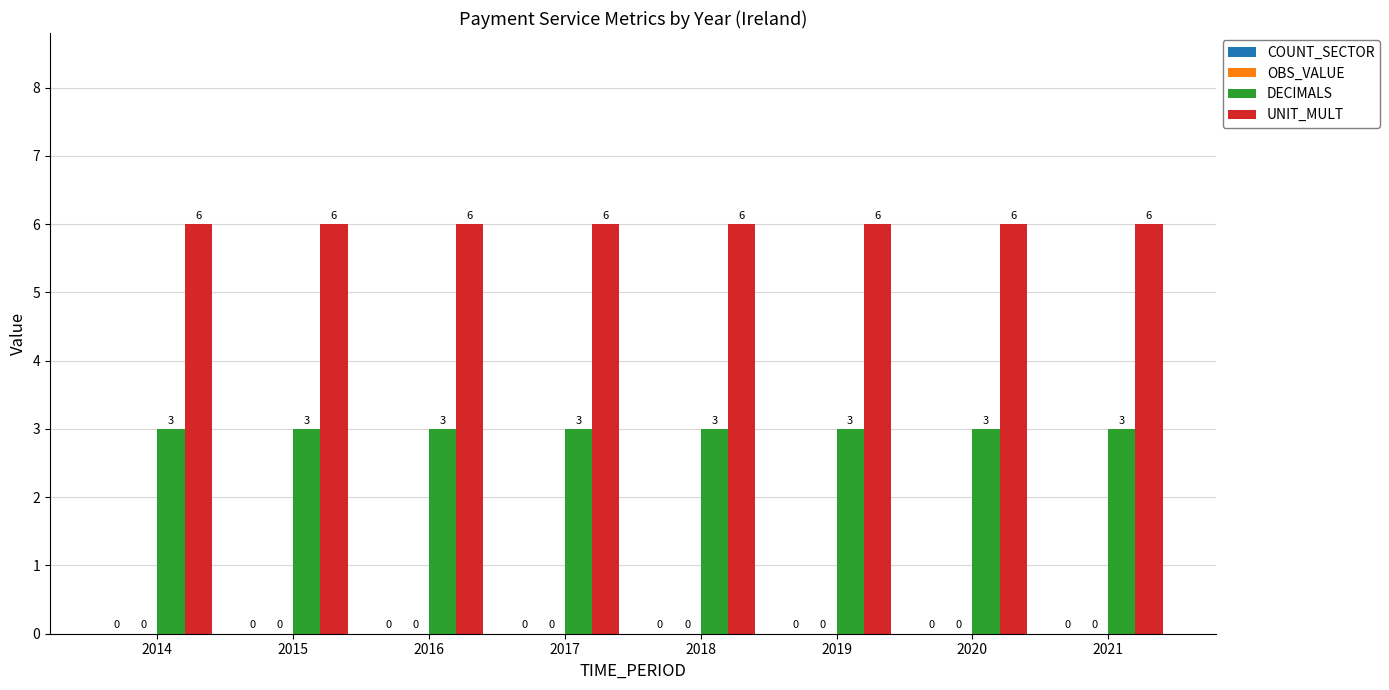

Does the chart contain any negative values?

No